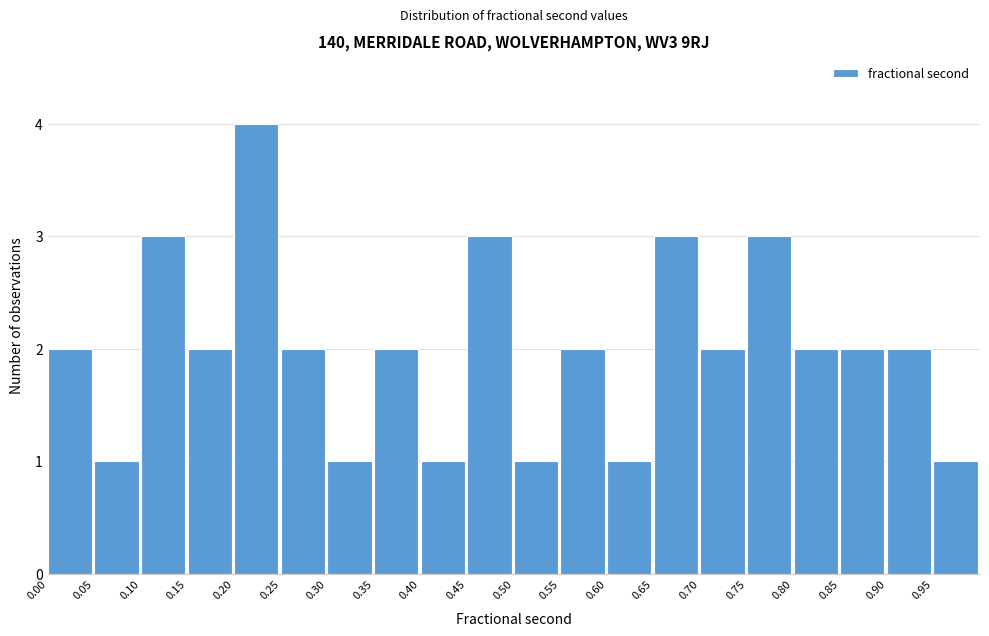

What is the height of the bar covering 0.40 to 0.45 on the x-axis? The values are not printed on the chart, so give them approximately, as read against the axis.

1